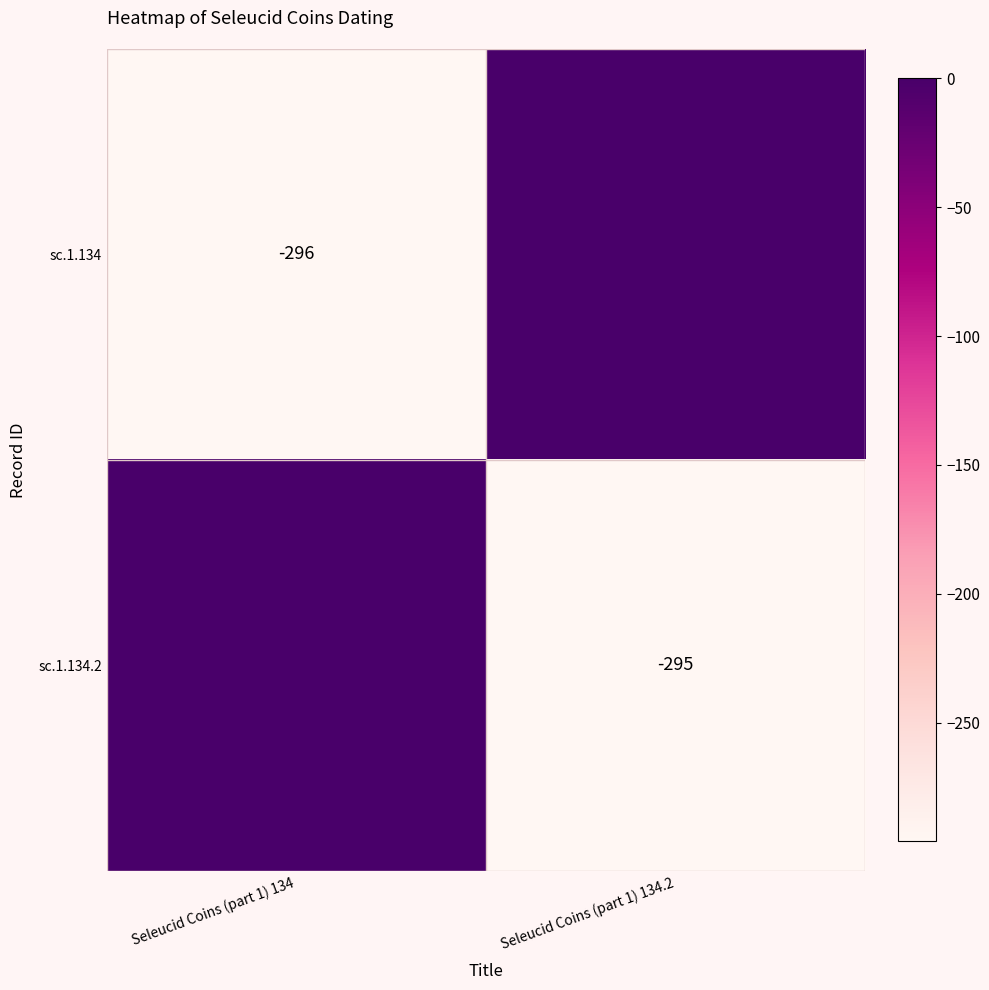

The sc.1.134.2 series shows -520 at Seleucid Coins (part 1) 134.2. True or false?

False